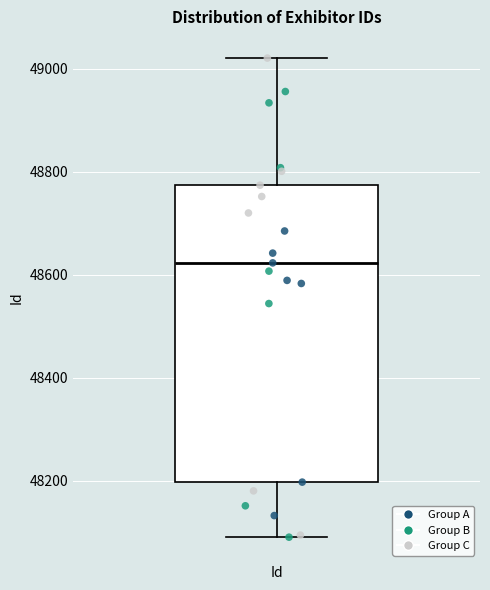

Transcribe this box plot: give where the median line is, the range the box spans, and where the two whiskers end, as read against the y-axis. The values are not printed on the chart, so give them approximately, as read against the axis.

median 48620, box 48200 to 48780, whiskers 48100 to 49020